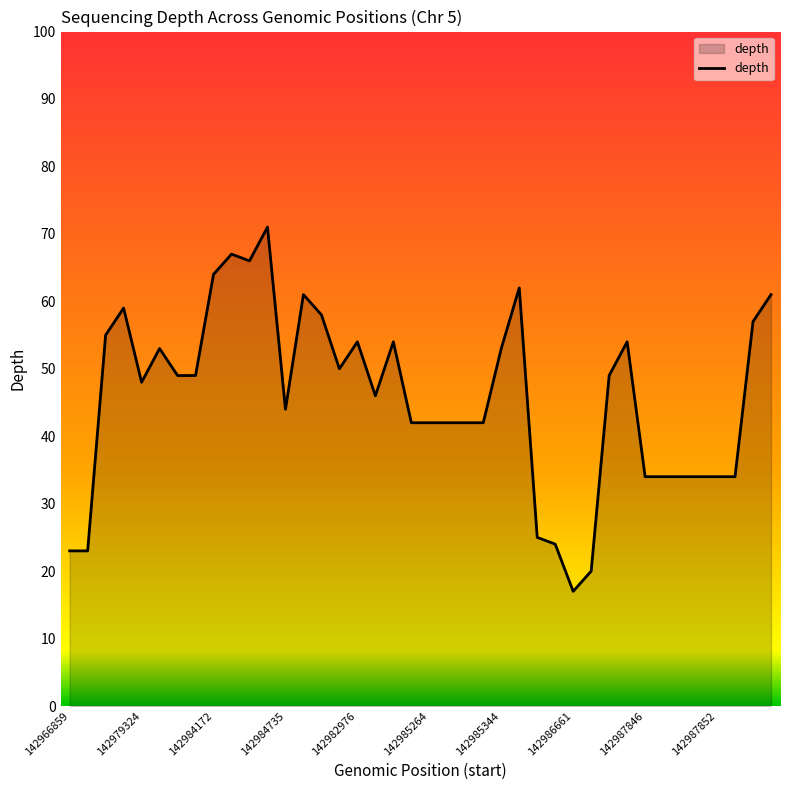

What is the maximum value shown in the chart?

71